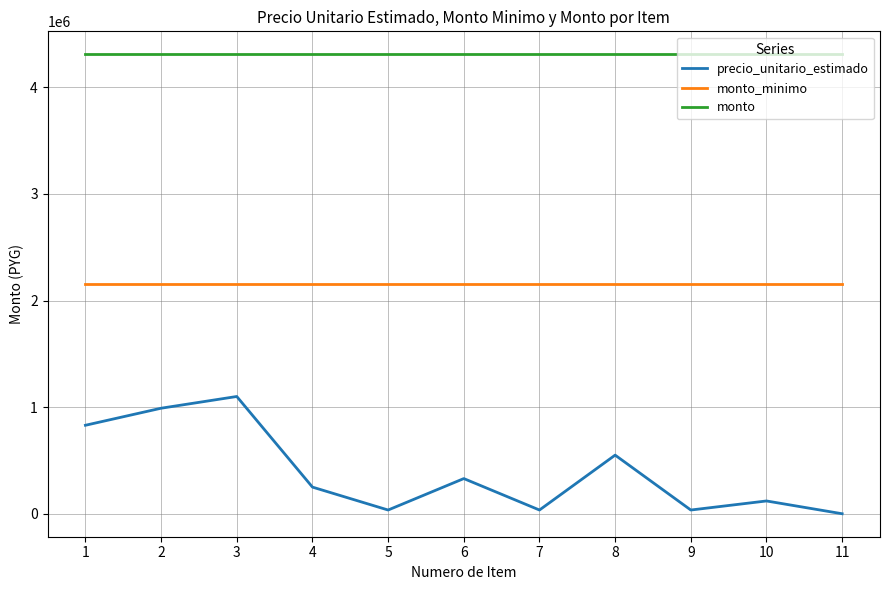

Is the value of precio_unitario_estimado at 6 greater than the value of monto at 6?

No